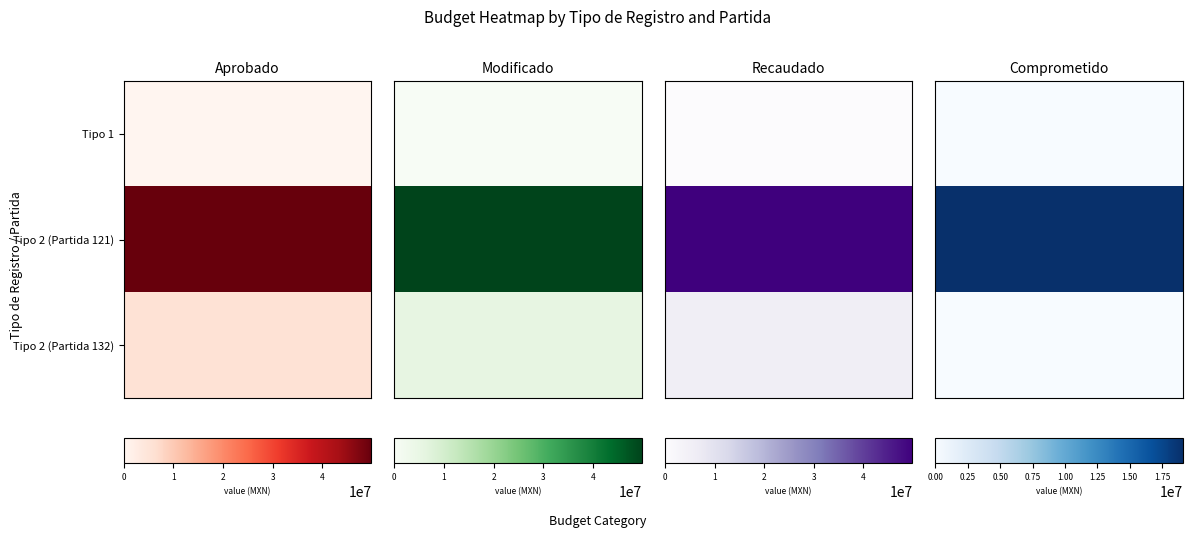

What is the difference between the Comprometido values at 0 and 1?

19125996.1